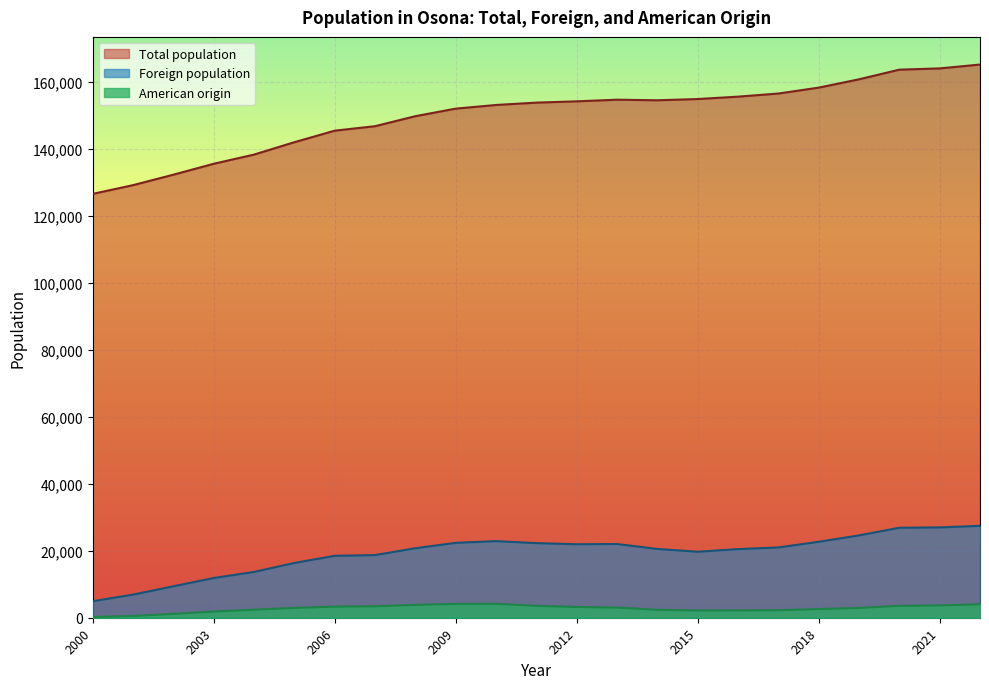

How many lines are shown in the chart?

3